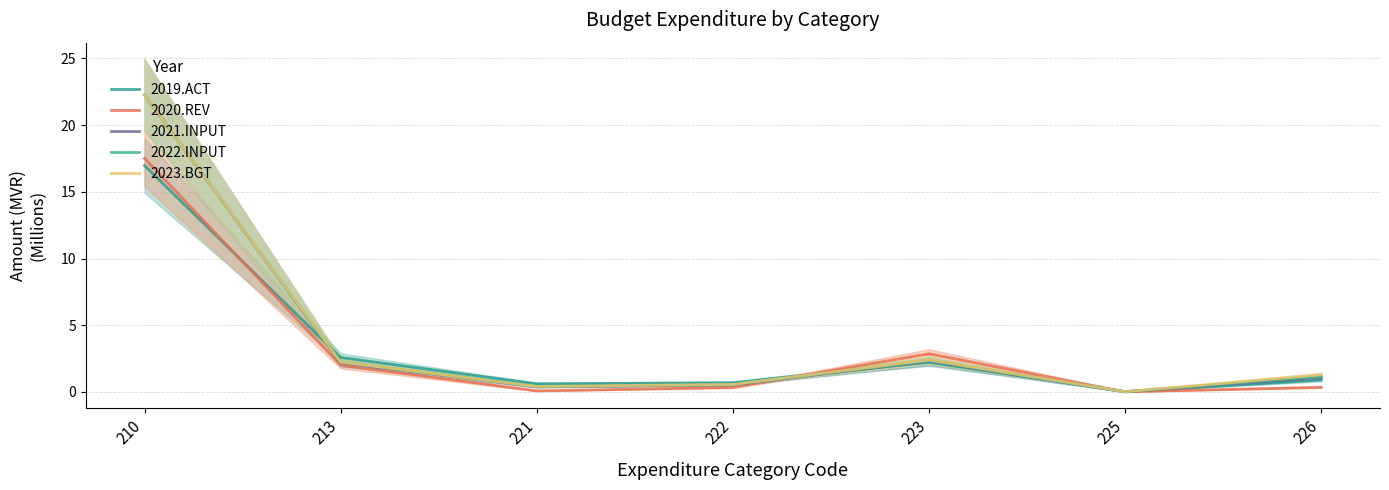

Rank the series at 226 from highest to lowest value.

2023.BGT, 2022.INPUT, 2021.INPUT, 2019.ACT, 2020.REV